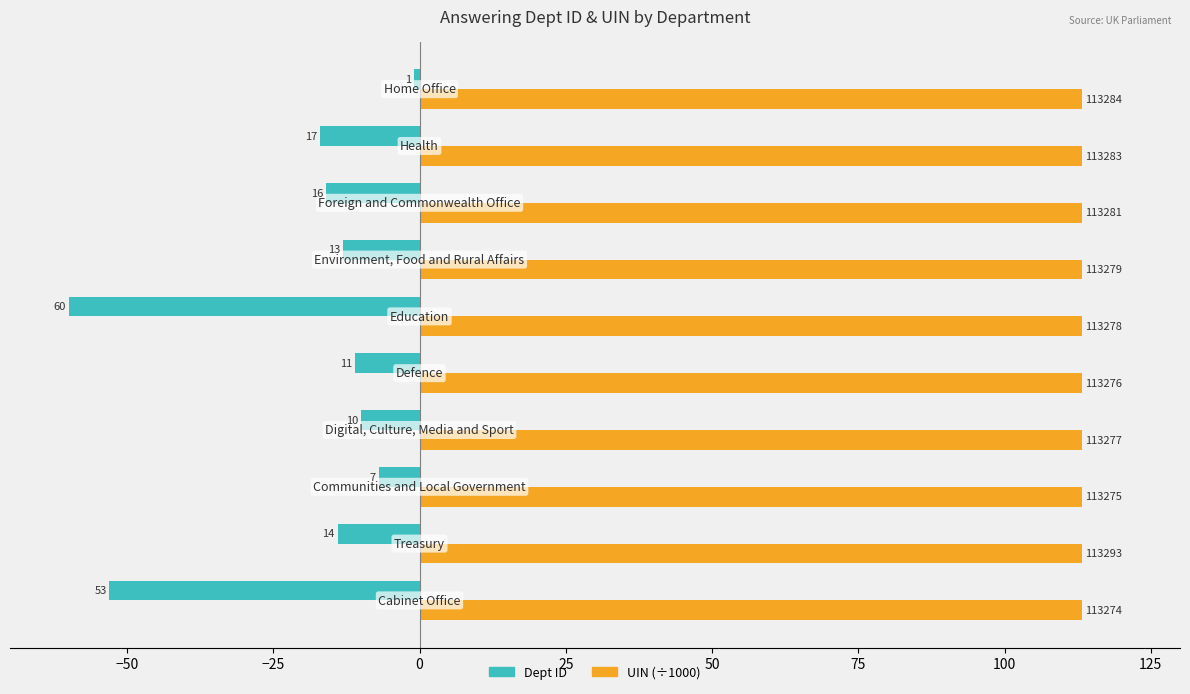

What are all the series names shown in the legend?

Dept ID, UIN (÷1000)